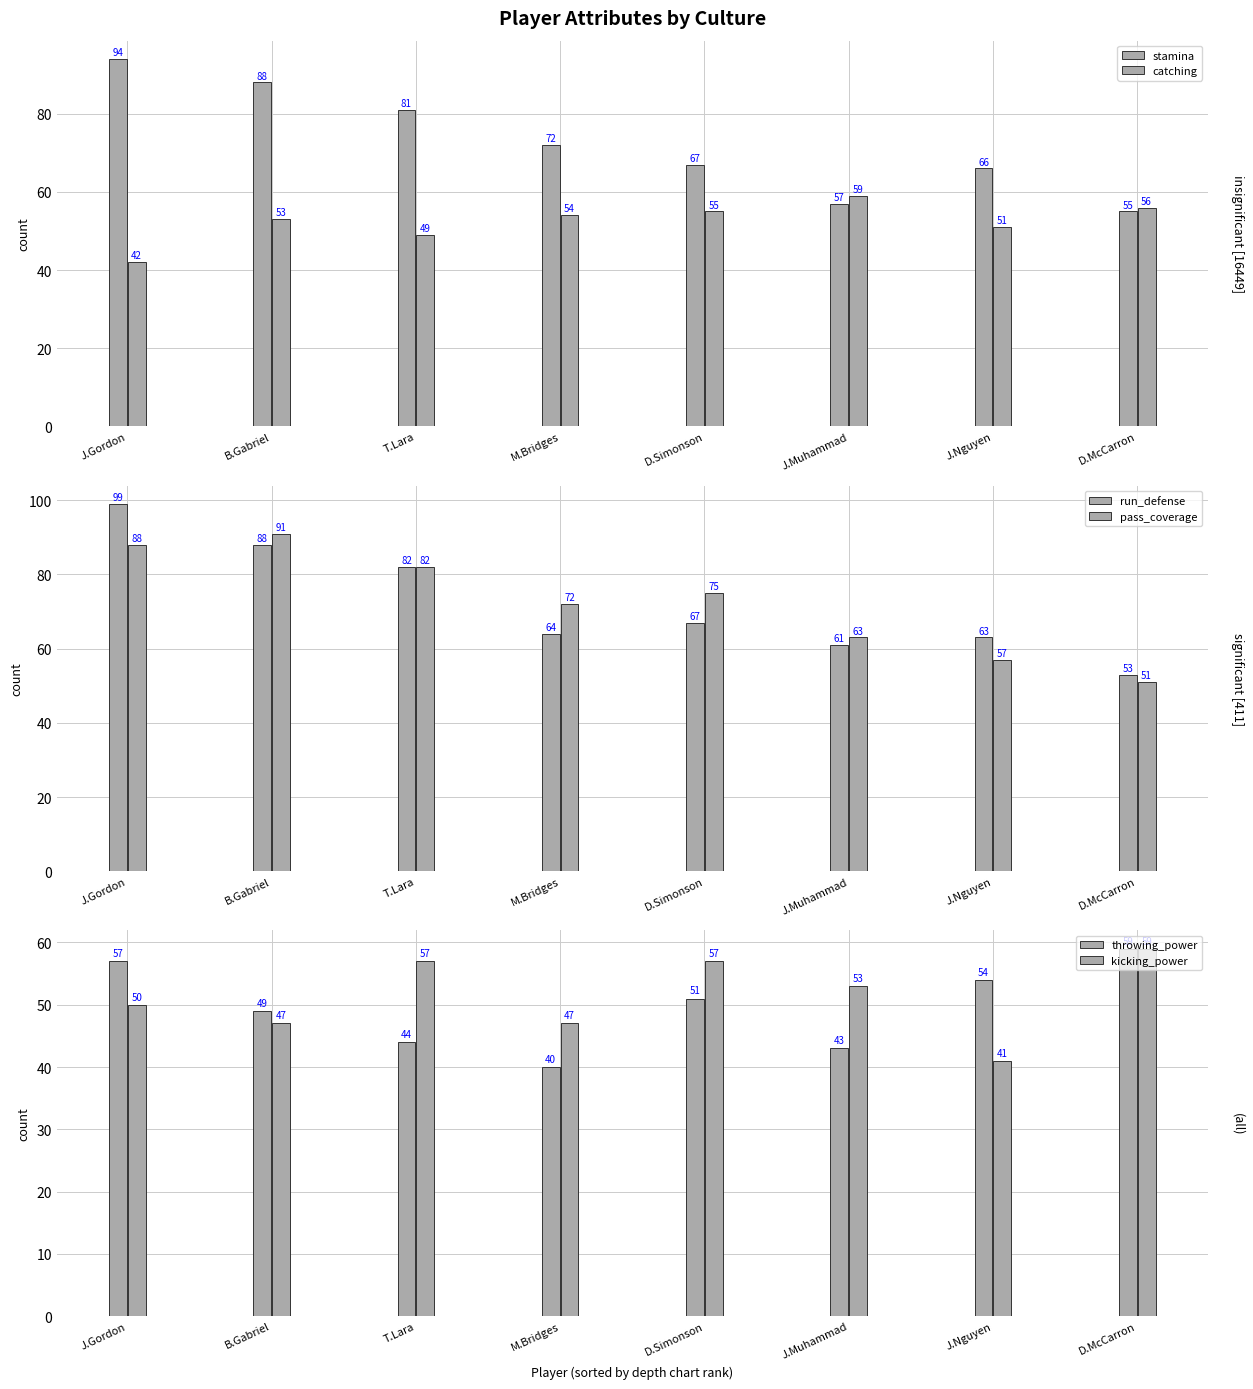

At which label does kicking_power first exceed 53?

T.Lara